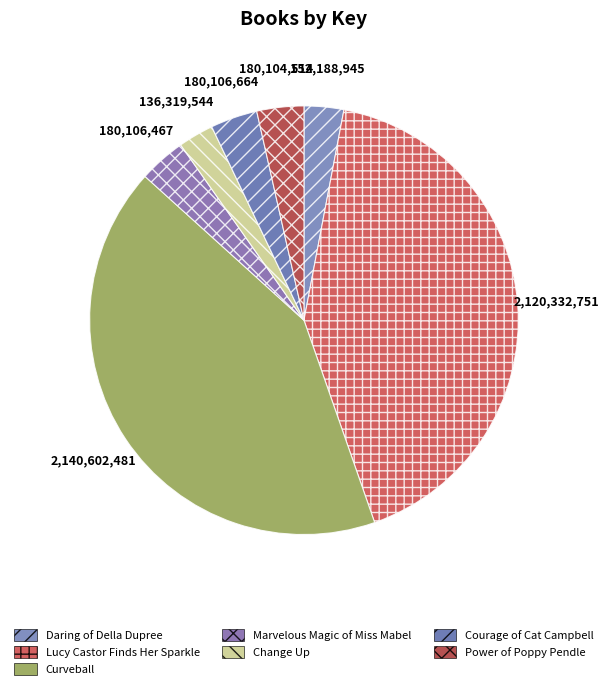

Count the number of slices in the pie.

7